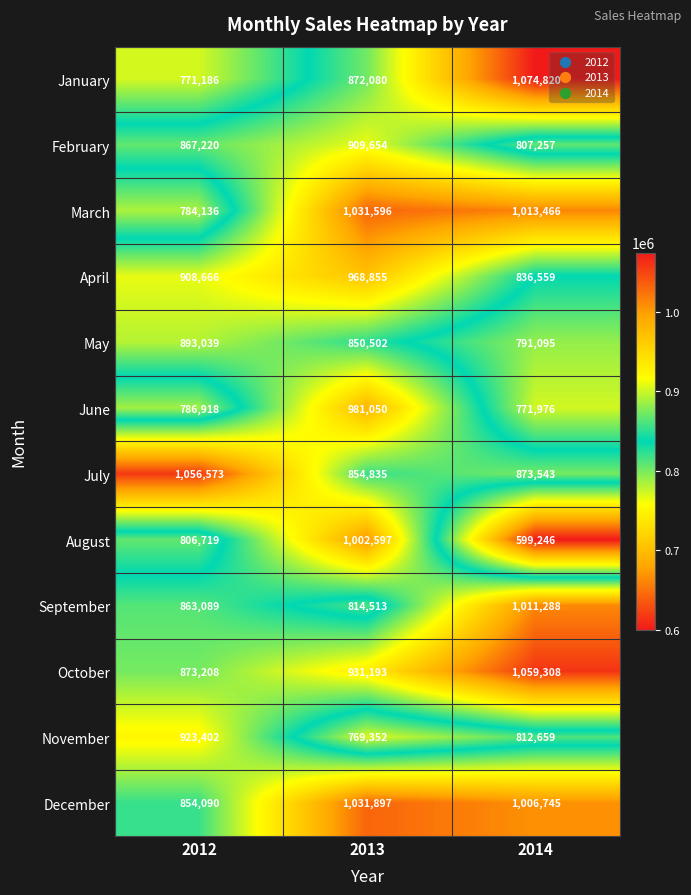

What is the sum of the March values at 2012 and 2014?

1797602